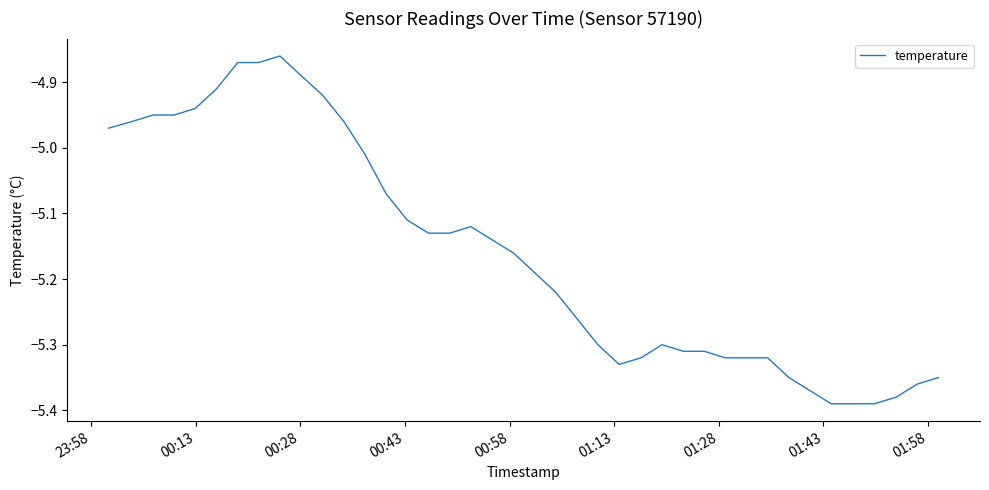

What is the maximum value shown in the chart?

-4.9